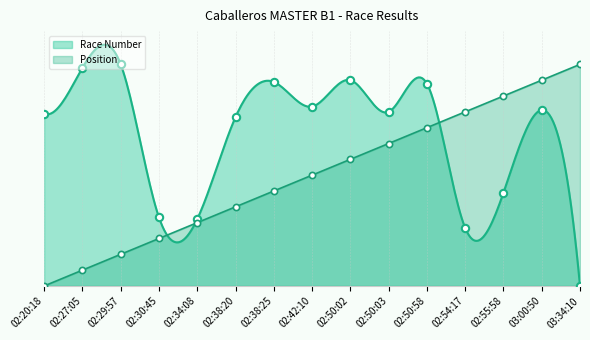

What are all the series names shown in the legend?

Race Number, Position